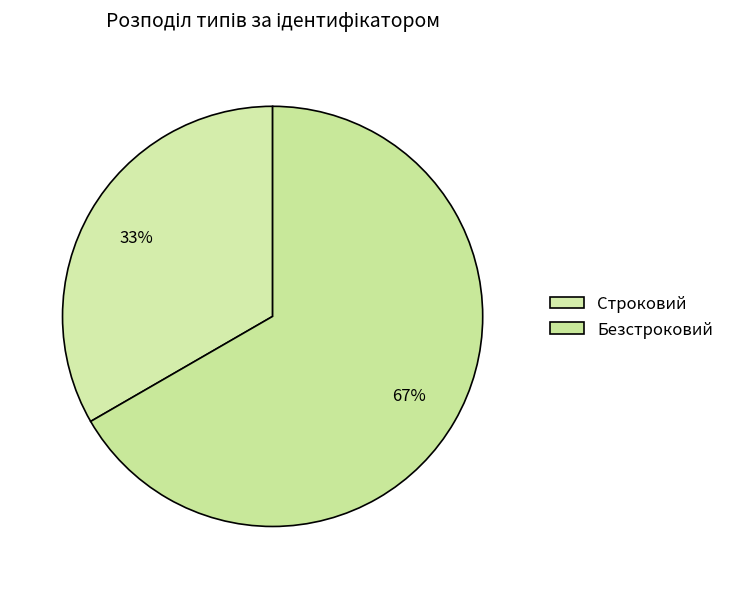

Count the number of slices in the pie.

2